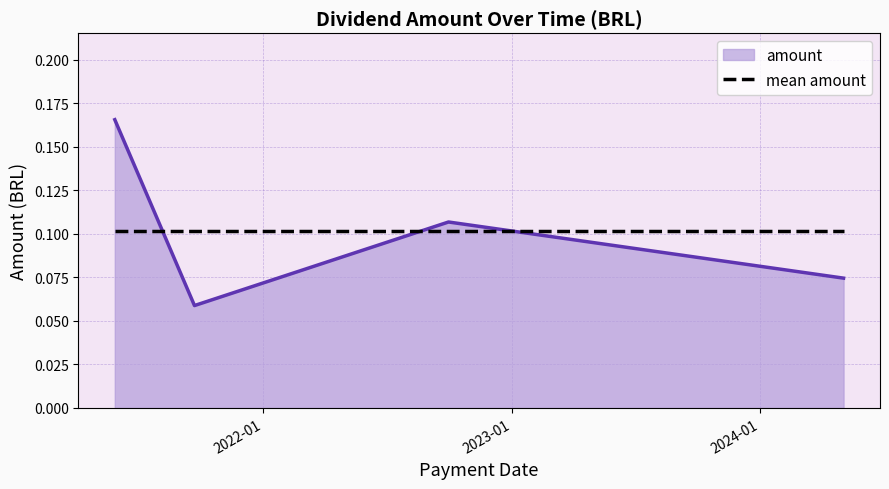

How many interior local valleys does the amount series have?

1